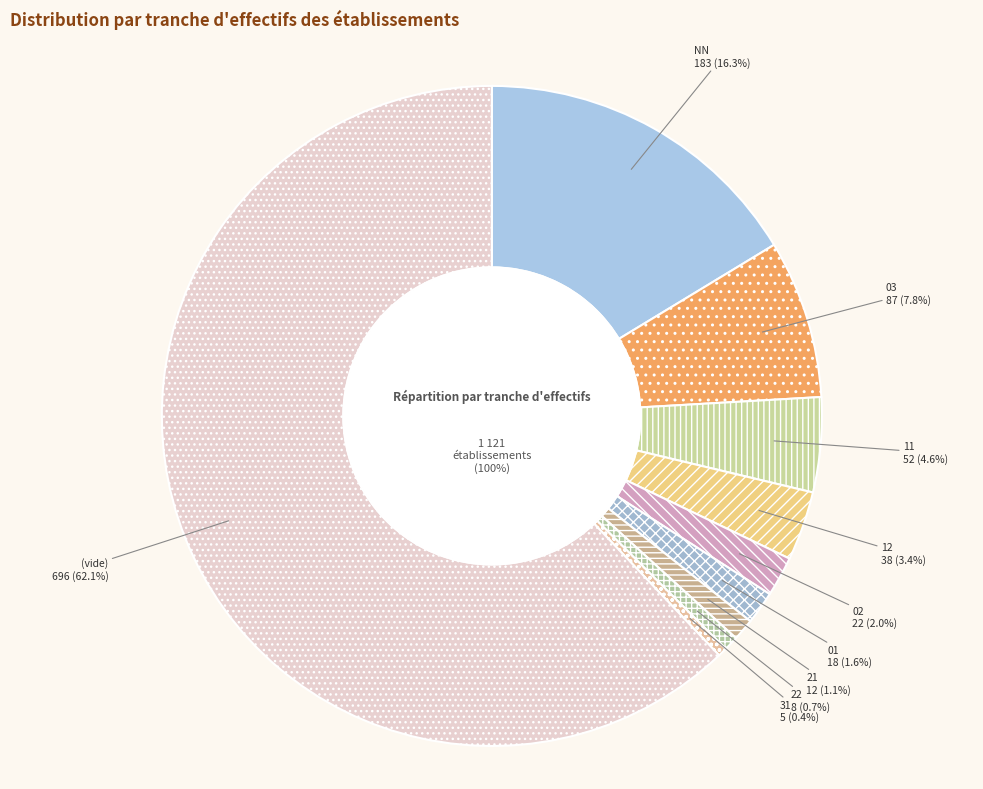

Combined, do 21 and 01 account for over 50%?

No